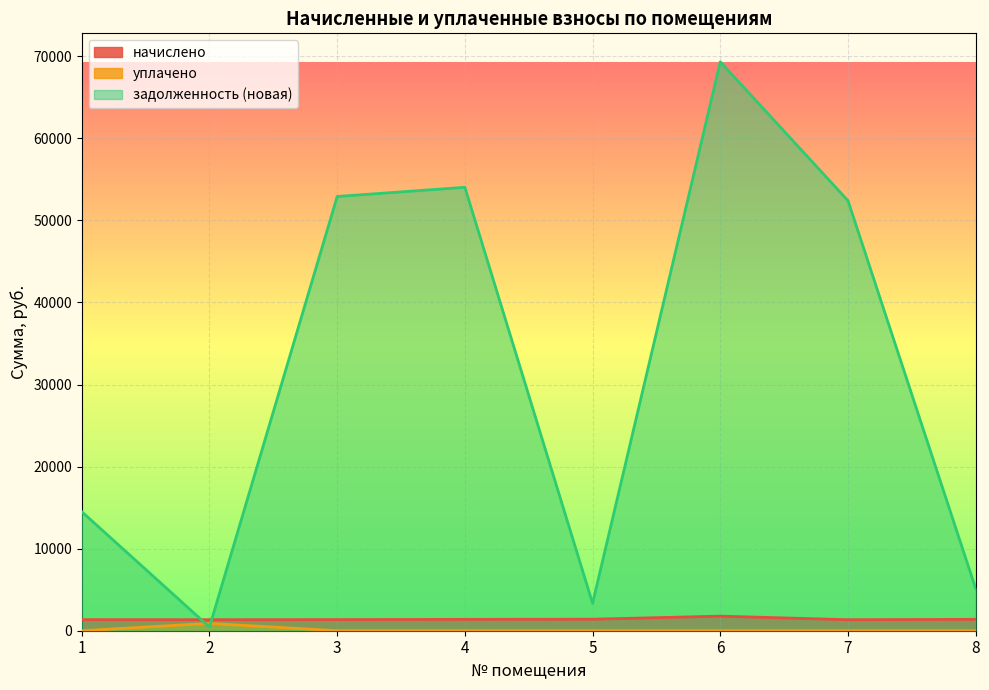

Reading right to left, what are all the values shown in this chart?

начислено: 1385.9	1341.5	1774.8	1404.2	1383.3	1354.6	1341.5	1352.0
уплачено: 0.0	0.0	0.0	0.0	0.0	0.0	894.4	0.0
задолженность (новая): 5135.6	52400.8	69323.9	3338.4	54031.9	52910.5	447.2	14507.0